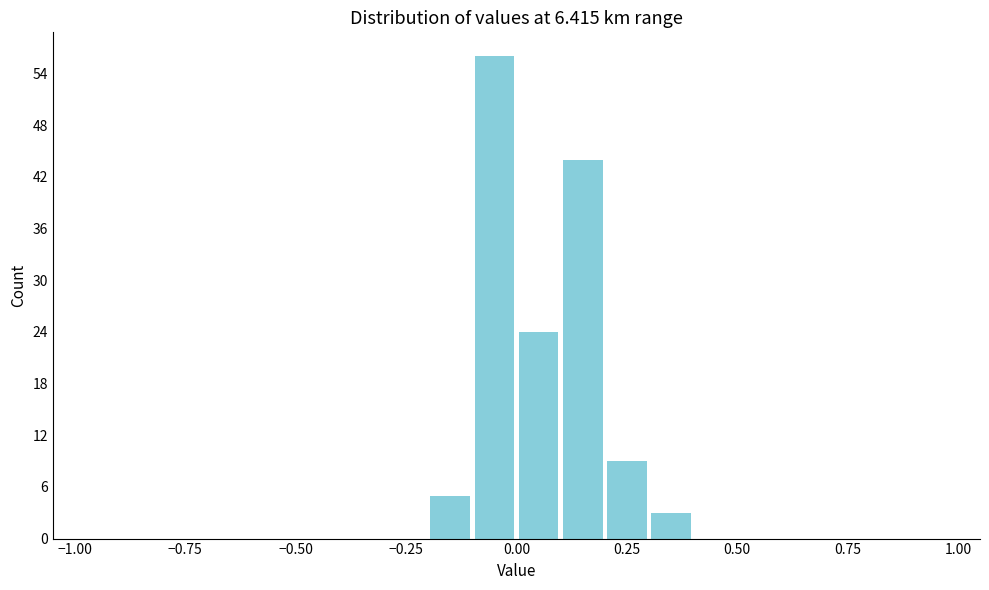

Read against the x-axis, roughly where is the centre of the tallest bar?

-0.05